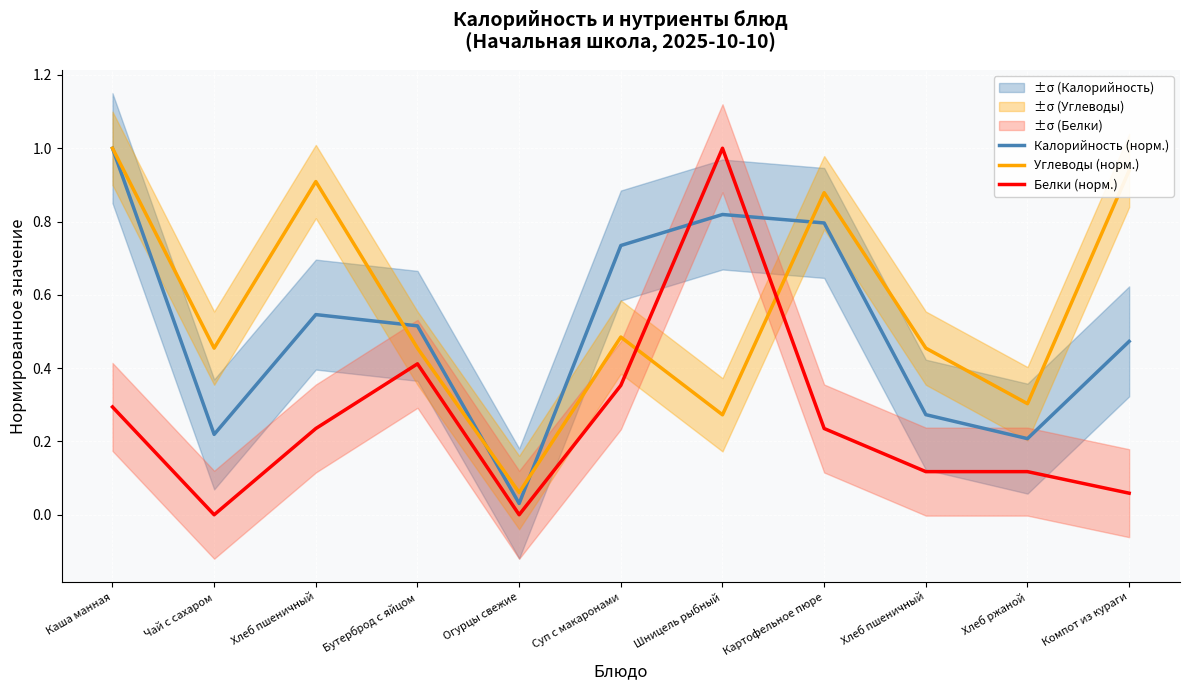

Is the value of Калорийность (норм.) at Каша манная greater than the value of Углеводы (норм.) at Чай с сахаром?

Yes